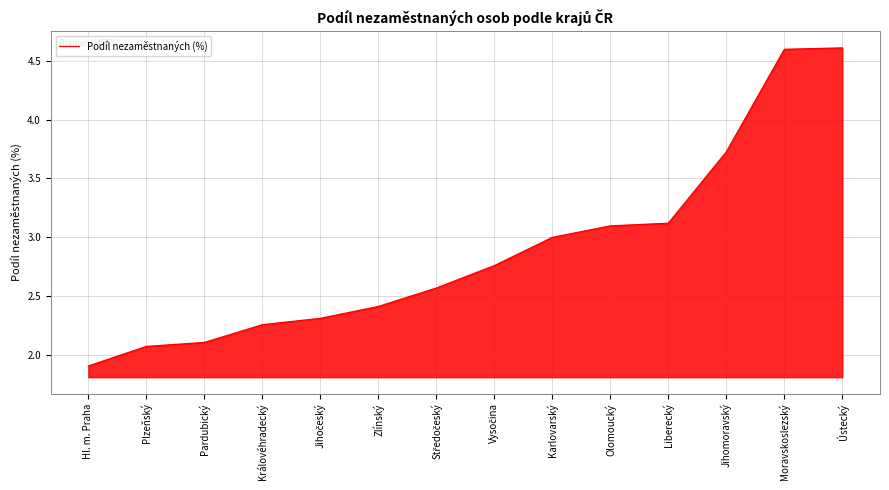

Is it true that the value at Plzeňský is 2.8?

False